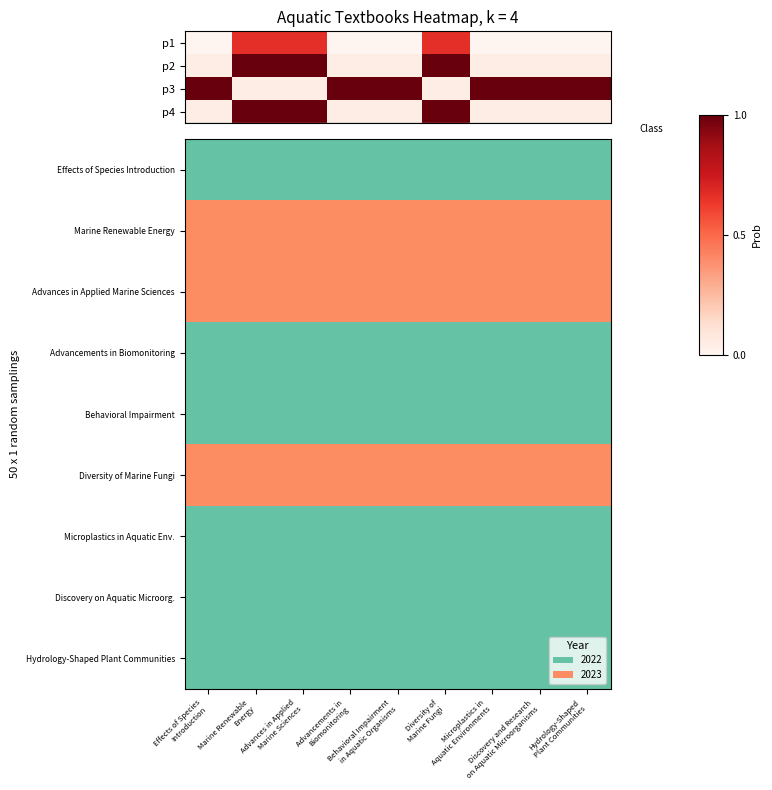

Reading left to right, transcribe all the data shown in this chart.

Effects of Species Introduction: Effects of Species
Introduction=1	Marine Renewable
Energy=1	Advances in Applied
Marine Sciences=1	Advancements in
Biomonitoring=1	Behavioral Impairment
in Aquatic Organisms=1	Diversity of
Marine Fungi=1	Microplastics in
Aquatic Environments=1	Discovery and Research
on Aquatic Microorganisms=1	Hydrology-Shaped
Plant Communities=1
Marine Renewable Energy: Effects of Species
Introduction=2	Marine Renewable
Energy=2	Advances in Applied
Marine Sciences=2	Advancements in
Biomonitoring=2	Behavioral Impairment
in Aquatic Organisms=2	Diversity of
Marine Fungi=2	Microplastics in
Aquatic Environments=2	Discovery and Research
on Aquatic Microorganisms=2	Hydrology-Shaped
Plant Communities=2
Advances in Applied Marine Sciences: Effects of Species
Introduction=2	Marine Renewable
Energy=2	Advances in Applied
Marine Sciences=2	Advancements in
Biomonitoring=2	Behavioral Impairment
in Aquatic Organisms=2	Diversity of
Marine Fungi=2	Microplastics in
Aquatic Environments=2	Discovery and Research
on Aquatic Microorganisms=2	Hydrology-Shaped
Plant Communities=2
Advancements in Biomonitoring: Effects of Species
Introduction=1	Marine Renewable
Energy=1	Advances in Applied
Marine Sciences=1	Advancements in
Biomonitoring=1	Behavioral Impairment
in Aquatic Organisms=1	Diversity of
Marine Fungi=1	Microplastics in
Aquatic Environments=1	Discovery and Research
on Aquatic Microorganisms=1	Hydrology-Shaped
Plant Communities=1
Behavioral Impairment: Effects of Species
Introduction=1	Marine Renewable
Energy=1	Advances in Applied
Marine Sciences=1	Advancements in
Biomonitoring=1	Behavioral Impairment
in Aquatic Organisms=1	Diversity of
Marine Fungi=1	Microplastics in
Aquatic Environments=1	Discovery and Research
on Aquatic Microorganisms=1	Hydrology-Shaped
Plant Communities=1
Diversity of Marine Fungi: Effects of Species
Introduction=2	Marine Renewable
Energy=2	Advances in Applied
Marine Sciences=2	Advancements in
Biomonitoring=2	Behavioral Impairment
in Aquatic Organisms=2	Diversity of
Marine Fungi=2	Microplastics in
Aquatic Environments=2	Discovery and Research
on Aquatic Microorganisms=2	Hydrology-Shaped
Plant Communities=2
Microplastics in Aquatic Env.: Effects of Species
Introduction=1	Marine Renewable
Energy=1	Advances in Applied
Marine Sciences=1	Advancements in
Biomonitoring=1	Behavioral Impairment
in Aquatic Organisms=1	Diversity of
Marine Fungi=1	Microplastics in
Aquatic Environments=1	Discovery and Research
on Aquatic Microorganisms=1	Hydrology-Shaped
Plant Communities=1
Discovery on Aquatic Microorg.: Effects of Species
Introduction=1	Marine Renewable
Energy=1	Advances in Applied
Marine Sciences=1	Advancements in
Biomonitoring=1	Behavioral Impairment
in Aquatic Organisms=1	Diversity of
Marine Fungi=1	Microplastics in
Aquatic Environments=1	Discovery and Research
on Aquatic Microorganisms=1	Hydrology-Shaped
Plant Communities=1
Hydrology-Shaped Plant Communities: Effects of Species
Introduction=1	Marine Renewable
Energy=1	Advances in Applied
Marine Sciences=1	Advancements in
Biomonitoring=1	Behavioral Impairment
in Aquatic Organisms=1	Diversity of
Marine Fungi=1	Microplastics in
Aquatic Environments=1	Discovery and Research
on Aquatic Microorganisms=1	Hydrology-Shaped
Plant Communities=1